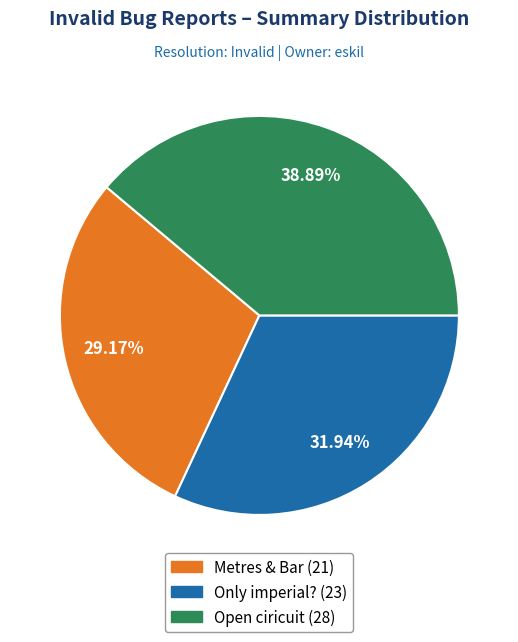

Is the sum of Metres & Bar and Only imperial? greater than half?

Yes